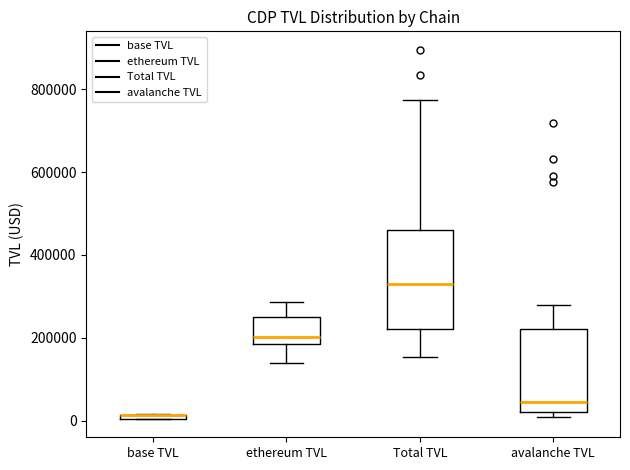

Which box is the tallest, from its lower edge to its upper edge?

Total TVL